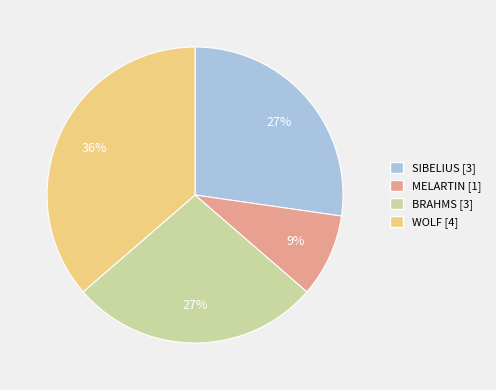

The WOLF slice represents 36% of the pie. True or false?

True